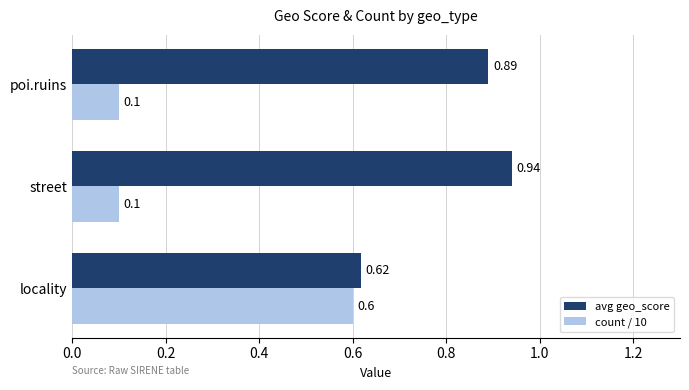

What are all the series names shown in the legend?

avg geo_score, count / 10